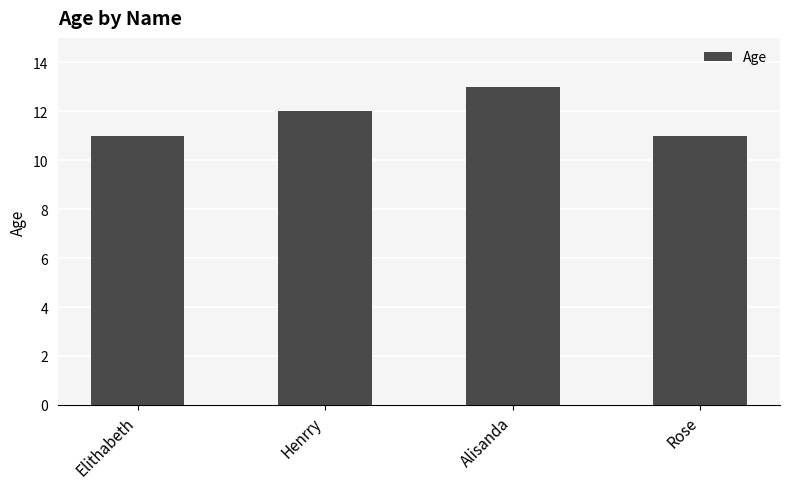

What is the label of the 2nd bar from the left?

Henrry